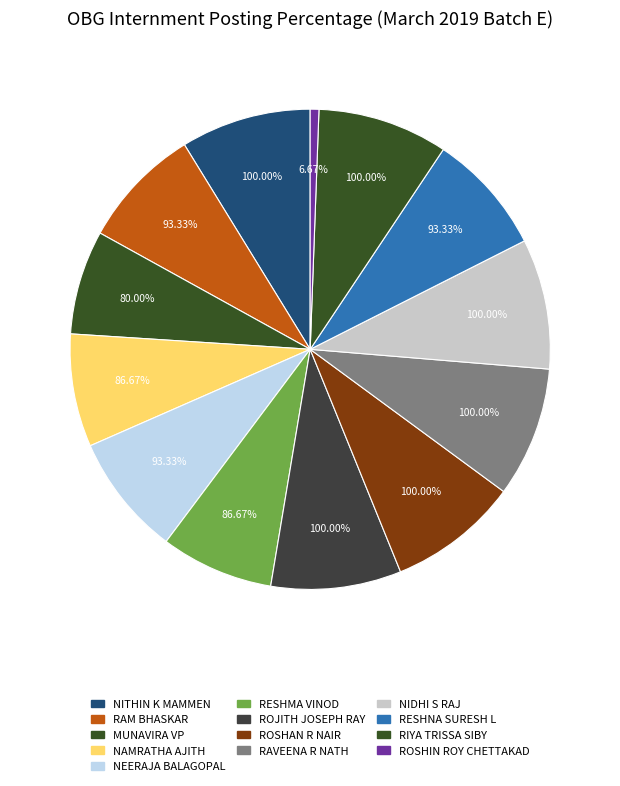

Rank the categories by value from highest to lowest.

NITHIN K MAMMEN, ROJITH JOSEPH RAY, ROSHAN R NAIR, RAVEENA R NATH, NIDHI S RAJ, RIYA TRISSA SIBY, RAM BHASKAR, NEERAJA BALAGOPAL, RESHNA SURESH L, NAMRATHA AJITH, RESHMA VINOD, MUNAVIRA VP, ROSHIN ROY CHETTAKAD